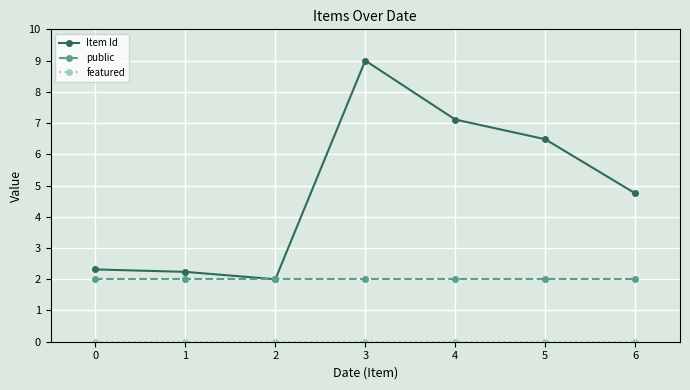

True or false: Item Id has more than 0 interior local peaks.

True